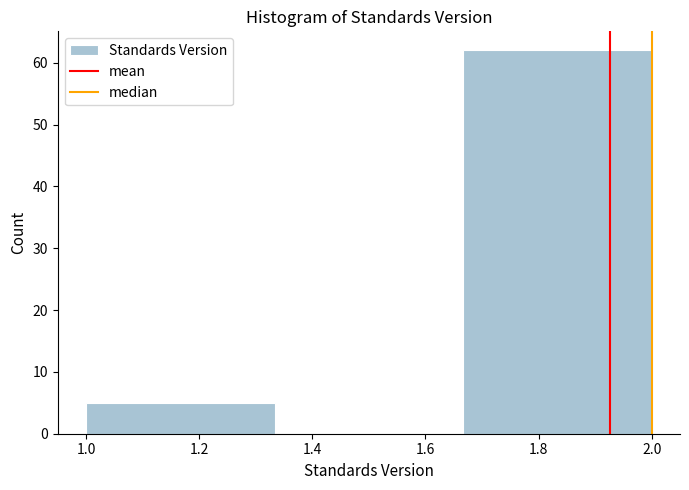

Reading left to right, transcribe this chart: for each bar, give the range it covers on the x-axis and its height. Neither the bar edges nor the heights are printed on the chart, so give them approximately, as read against the axes.

1.00 to 1.34: 5
1.34 to 1.66: 0
1.66 to 2.00: 62